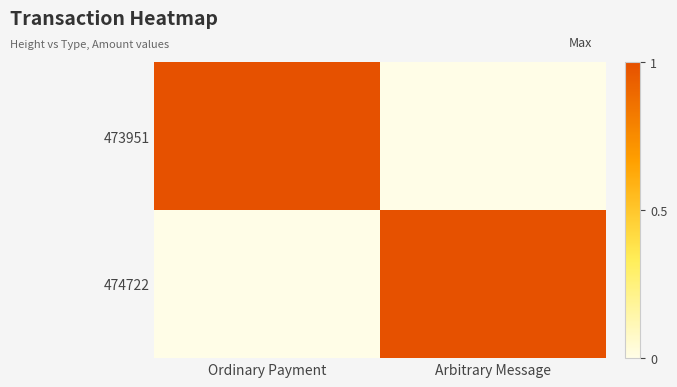

Between Arbitrary Message and Ordinary Payment, which is larger?

Ordinary Payment